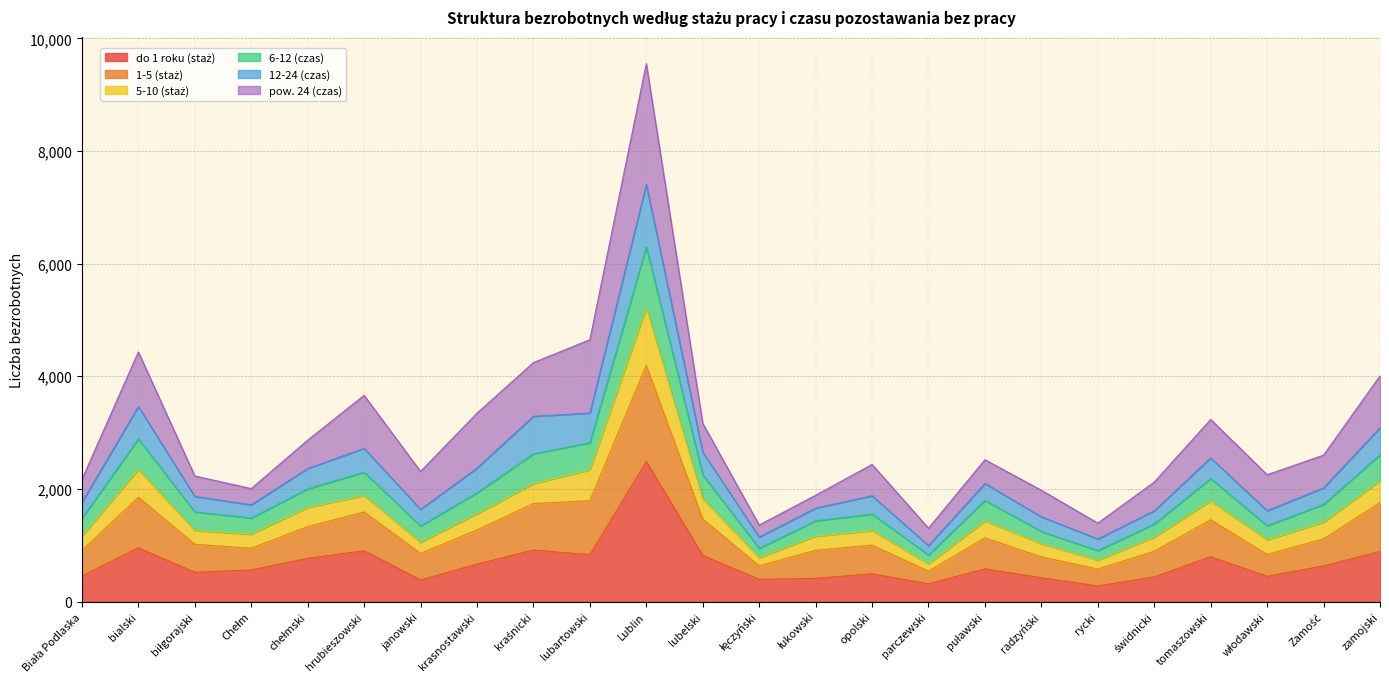

Which has a higher value, puławski or kraśnicki?

kraśnicki